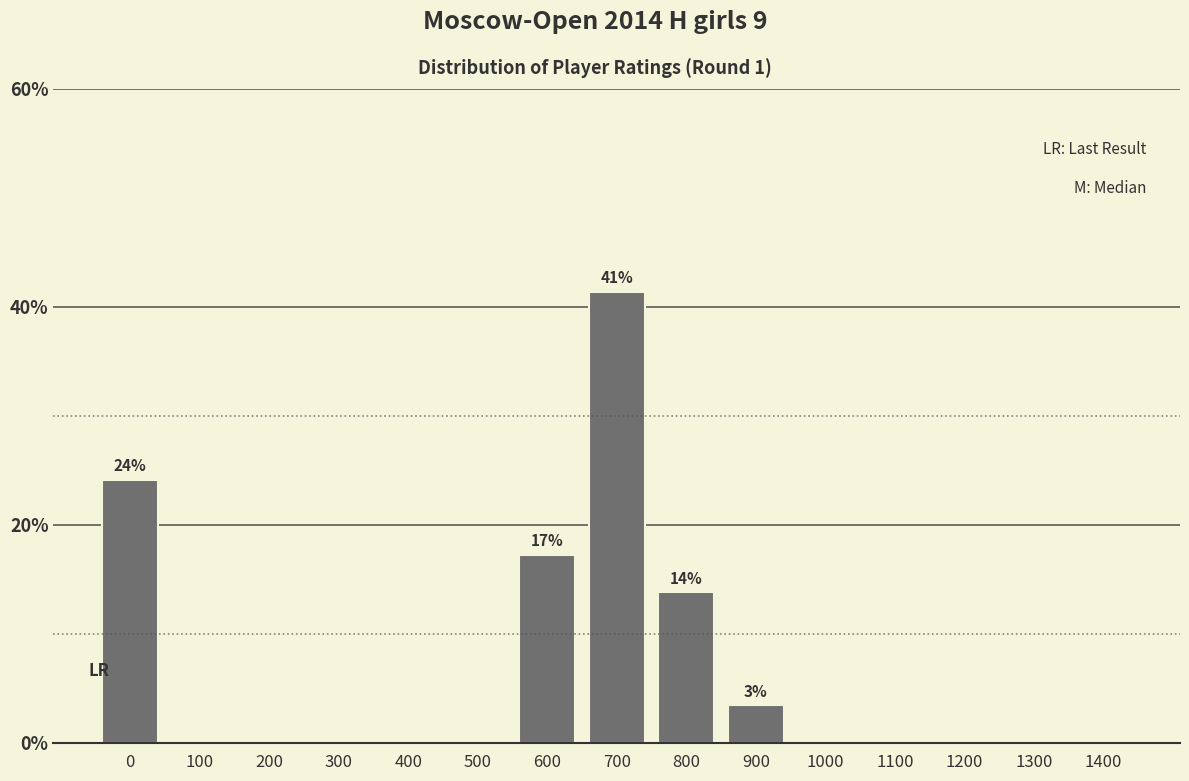

Reading left to right, extract all data points from this chart.

0=24.1	100=0.0	200=0.0	300=0.0	400=0.0	500=0.0	600=17.2	700=41.4	800=13.8	900=3.4	1000=0.0	1100=0.0	1200=0.0	1300=0.0	1400=0.0